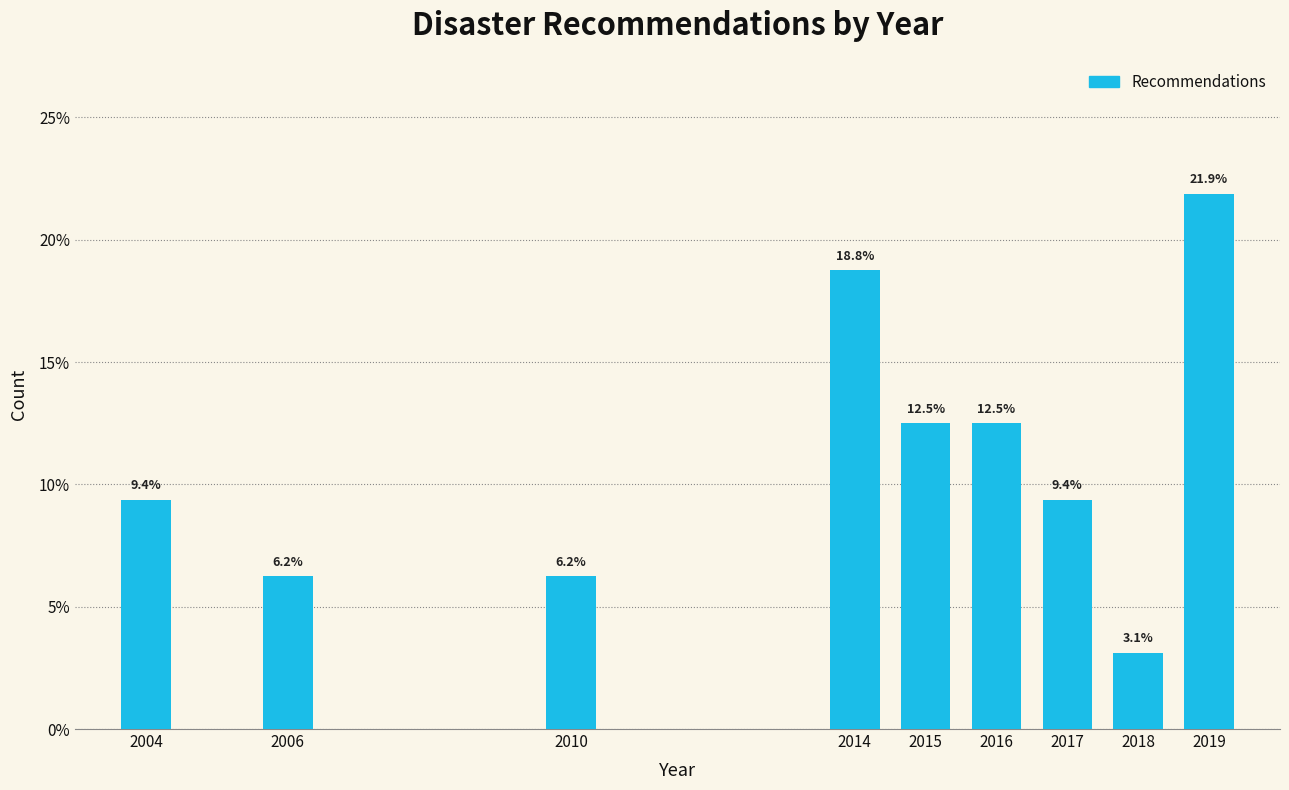

What is the sum of the values at 2017 and 2015?

21.9